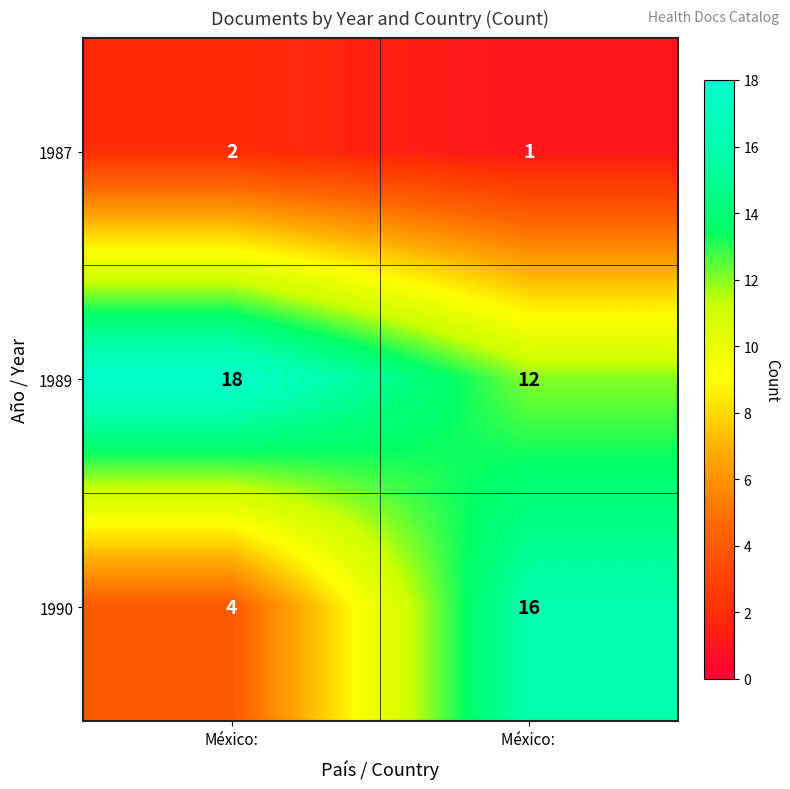

Reading left to right, transcribe all the data shown in this chart.

1987: 2	1
1989: 18	12
1990: 4	16